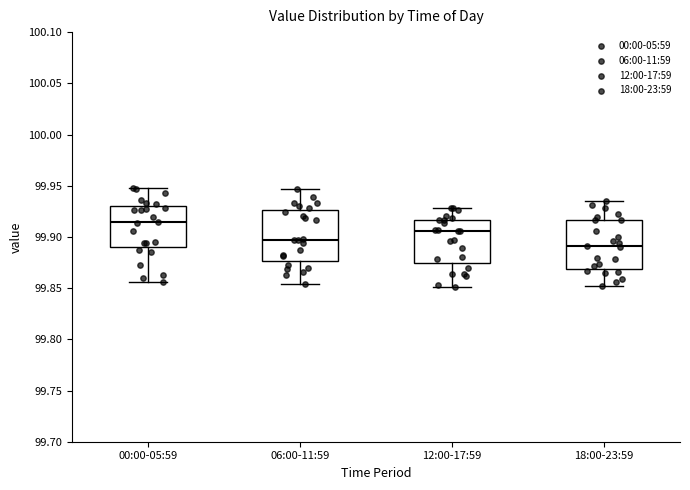

Which box's median line is the lowest?

18:00-23:59